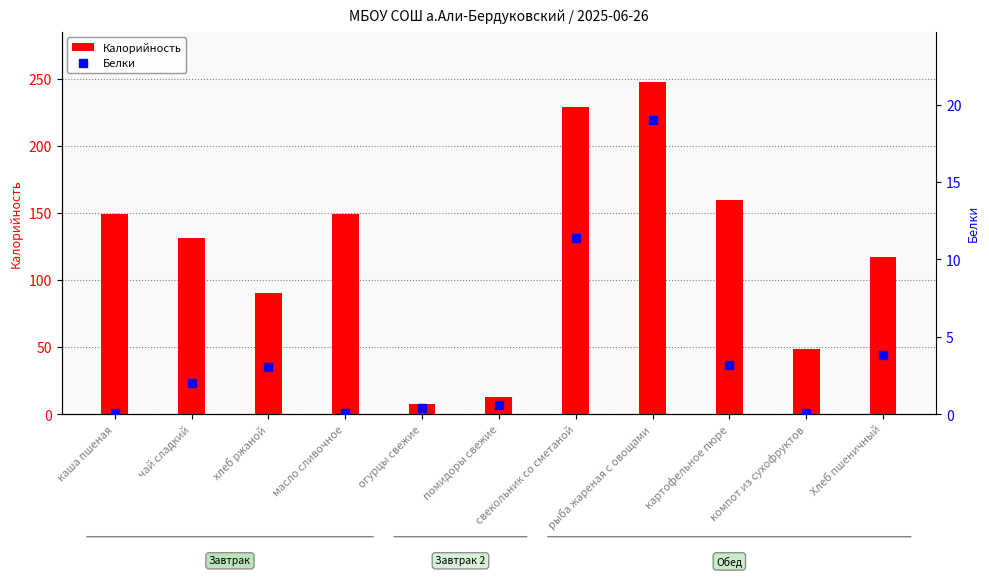

What is the total value across all series at рыба жареная с овощами?

267.0